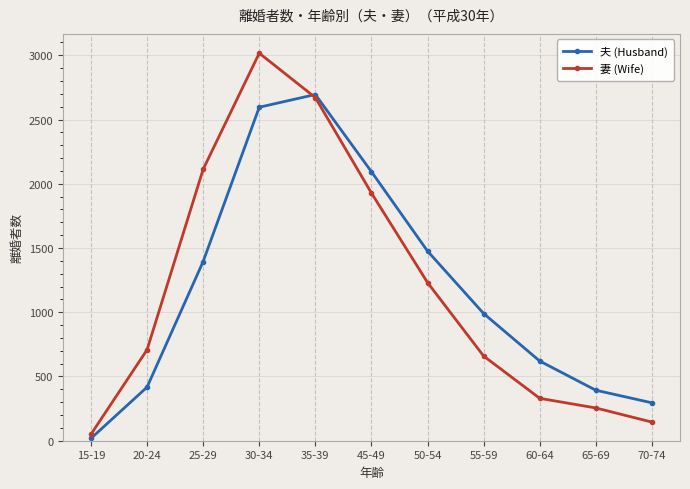

What are all the series names shown in the legend?

夫 (Husband), 妻 (Wife)